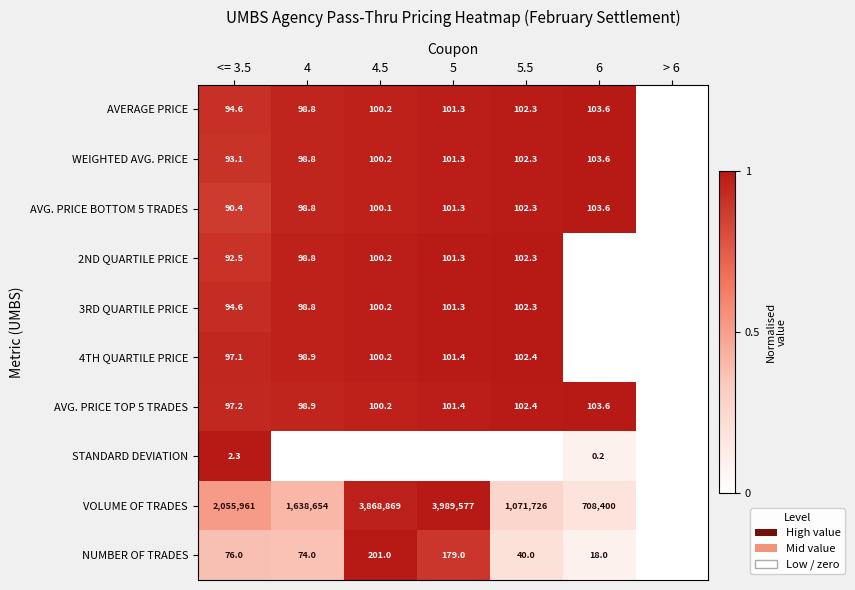

Is the value of 4TH QUARTILE PRICE at 5 greater than the value of AVERAGE PRICE at 4.5?

Yes